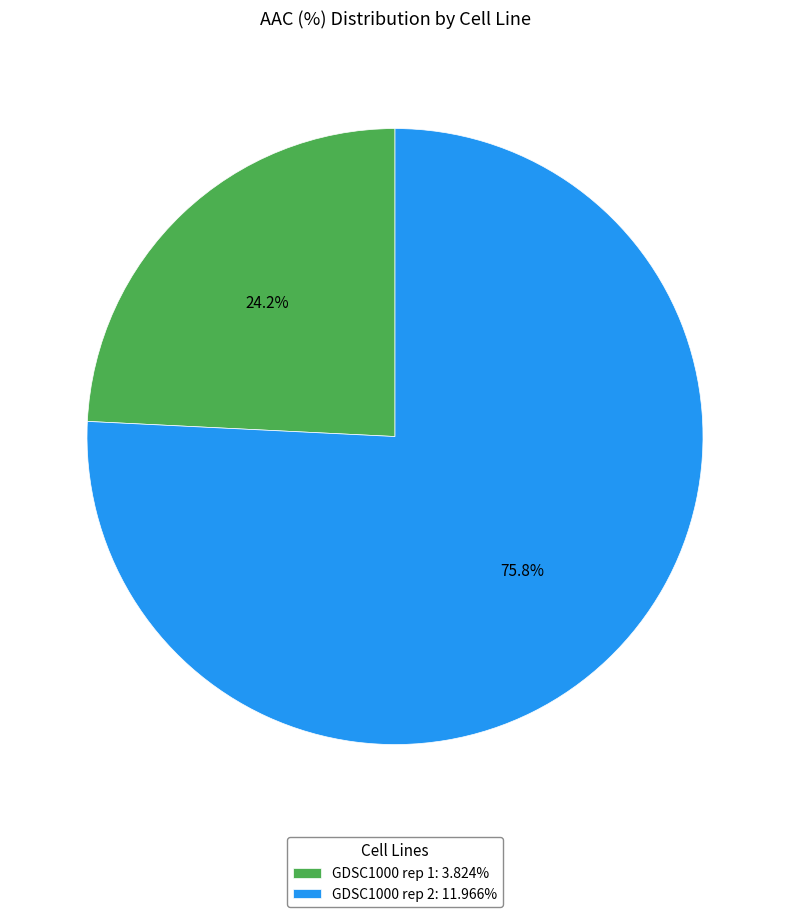

Rank the categories by value from highest to lowest.

GDSC1000 rep 2, GDSC1000 rep 1